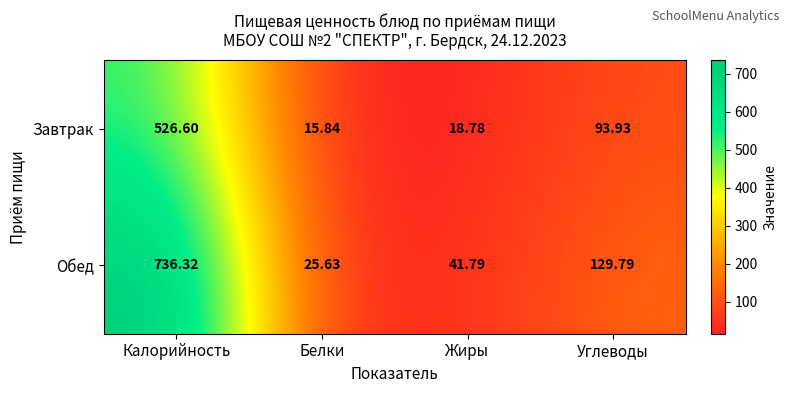

What is the spread (max minus min) of values at Углеводы?

35.9